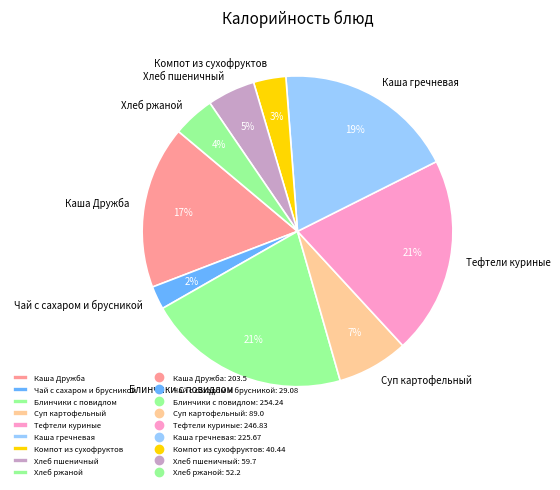

The Тефтели куриные slice represents 21% of the pie. True or false?

True